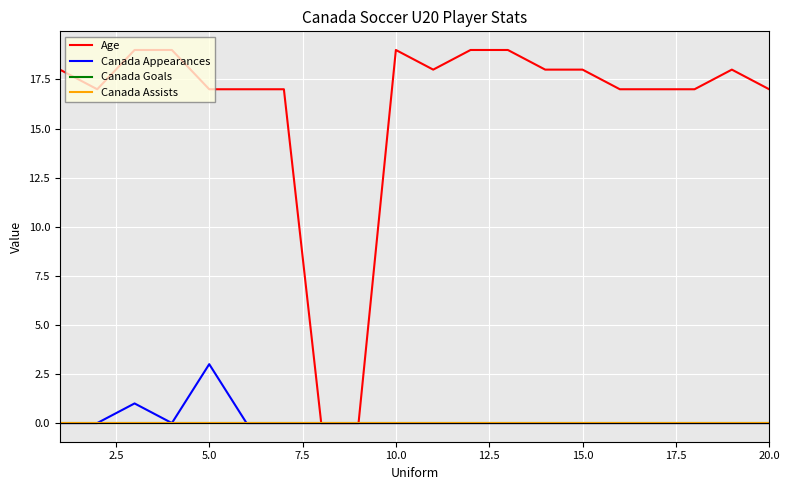

What is the difference between the maximum and minimum values in the Age series?

19